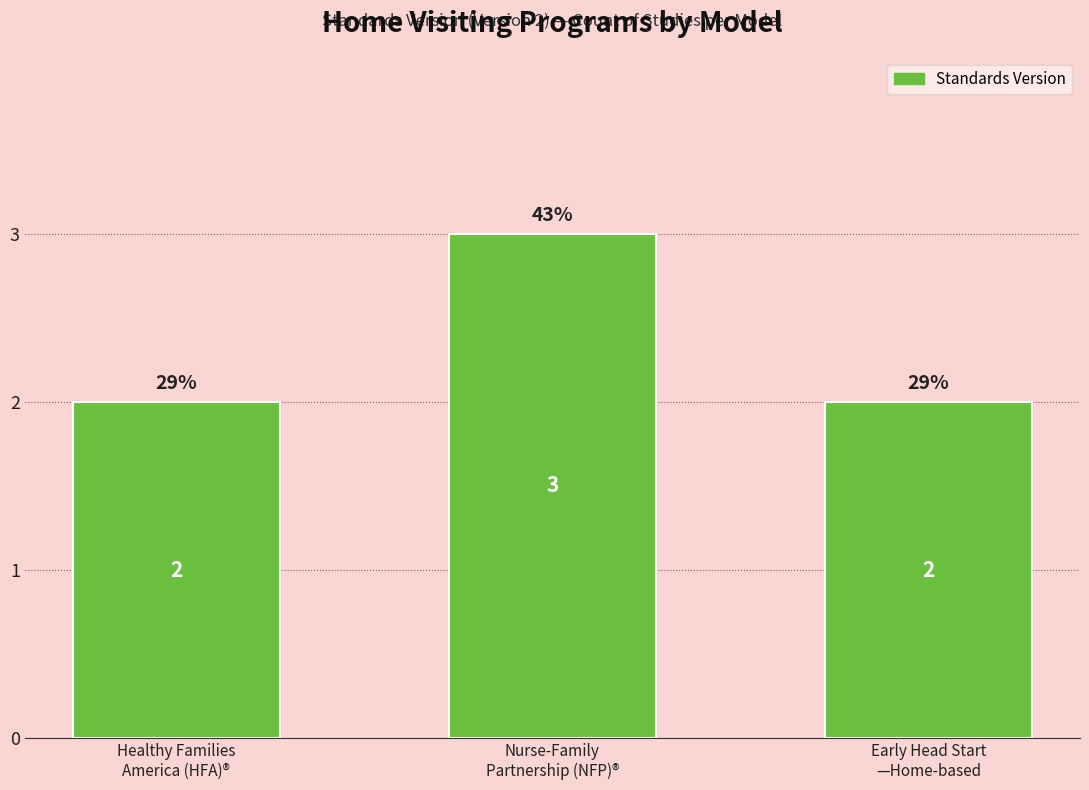

Count the values in the range 2 to 3.

3